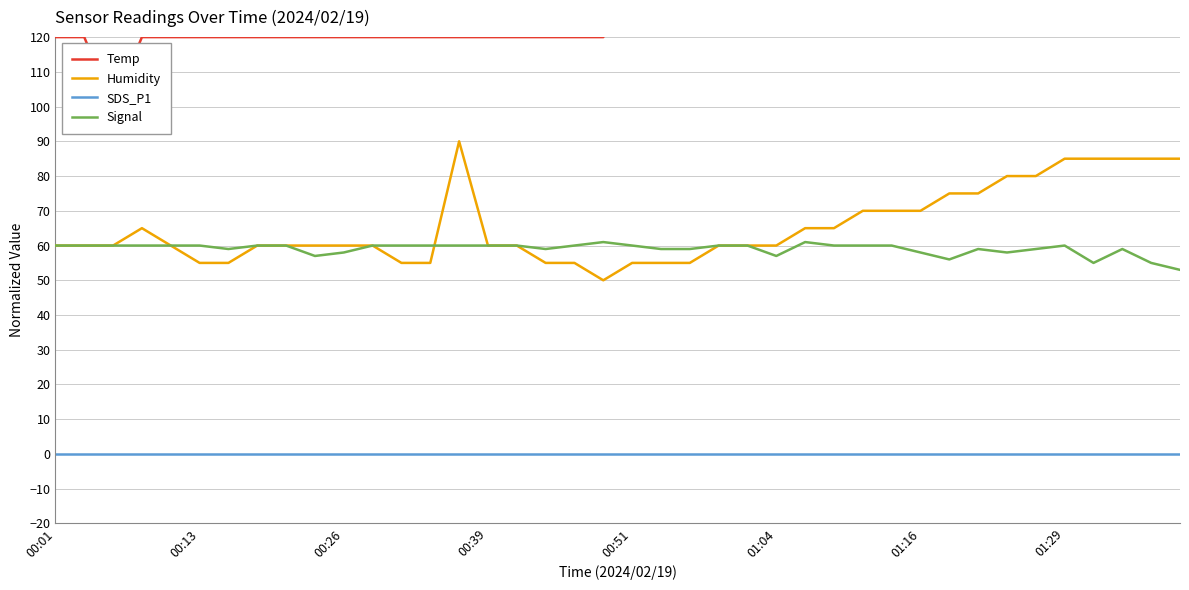

True or false: SDS_P1 and Signal cross at least once.

False